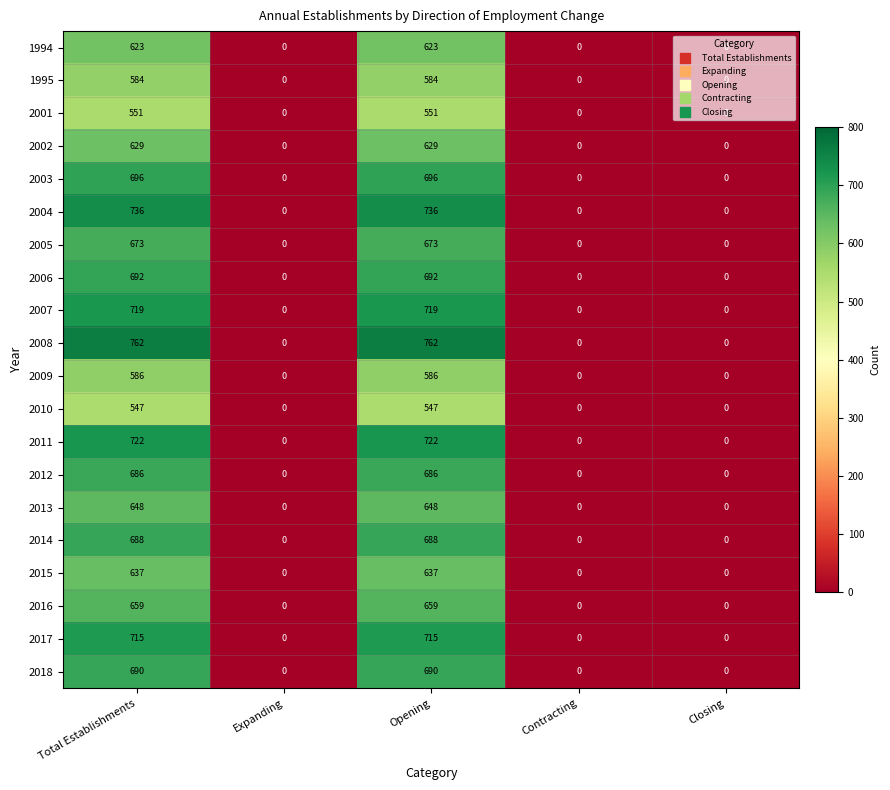

The value of 1995 at Expanding is -362. True or false?

False